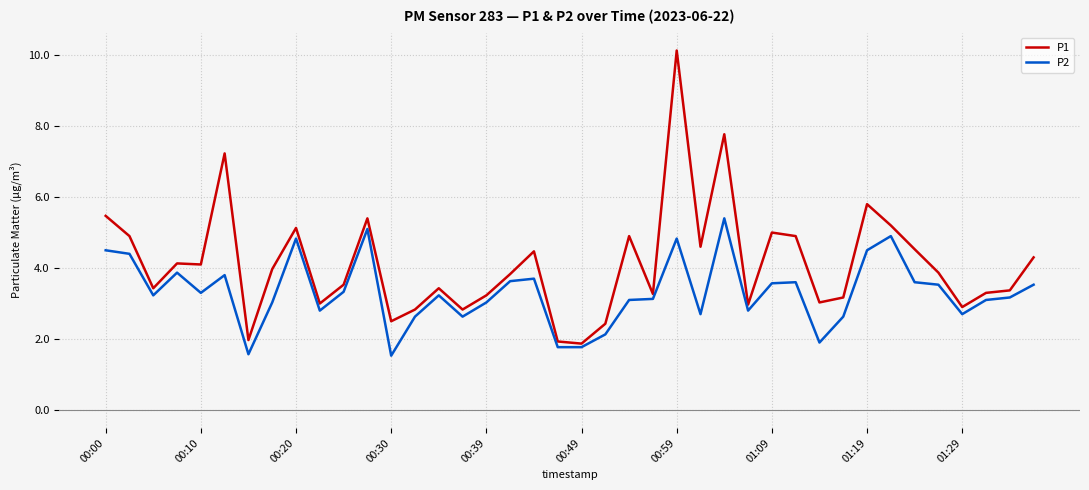

Does the chart have visible grid lines?

Yes